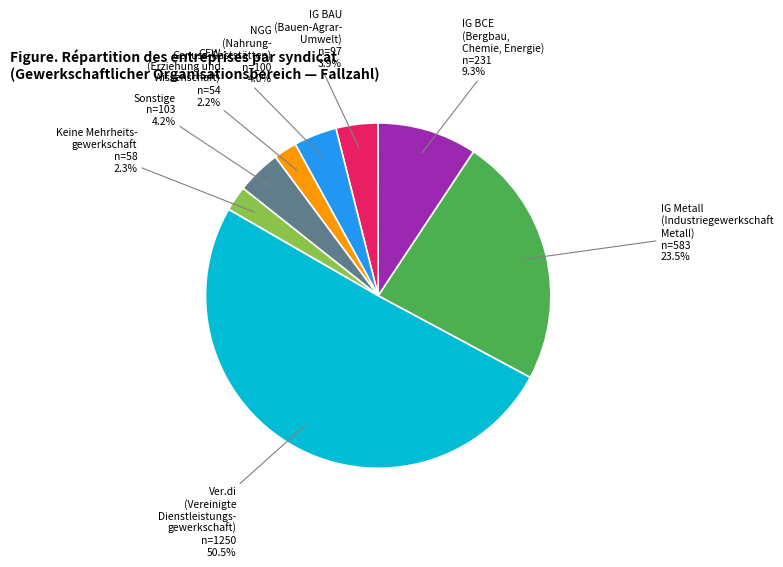

What is the largest slice in the pie chart?

Ver.di